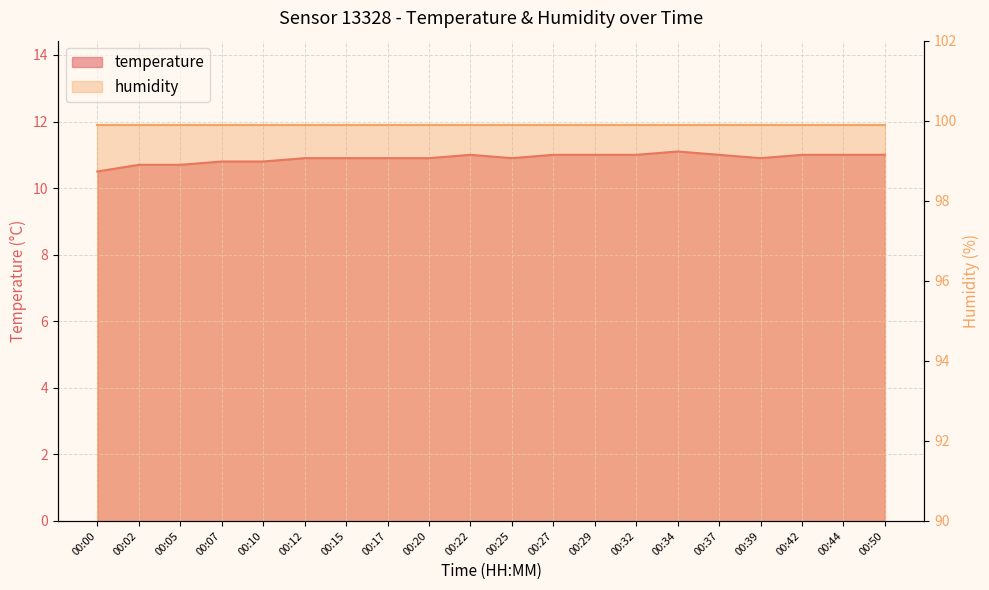

How many interior local valleys (lower than both neighbors) does the data have?

2